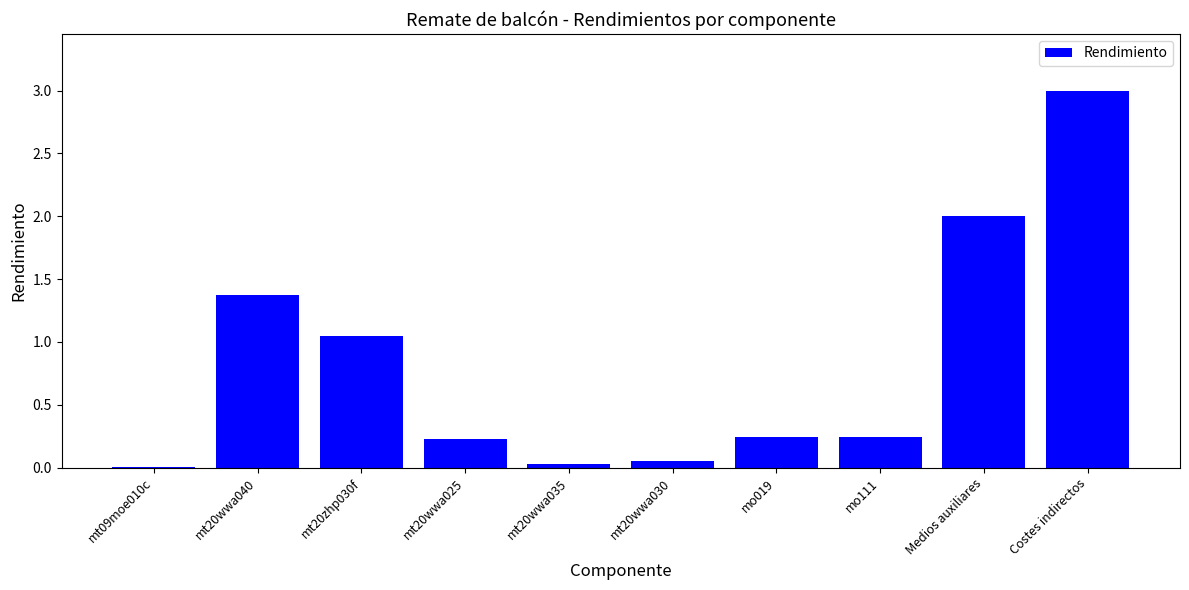

What is the sum of all values?

8.2